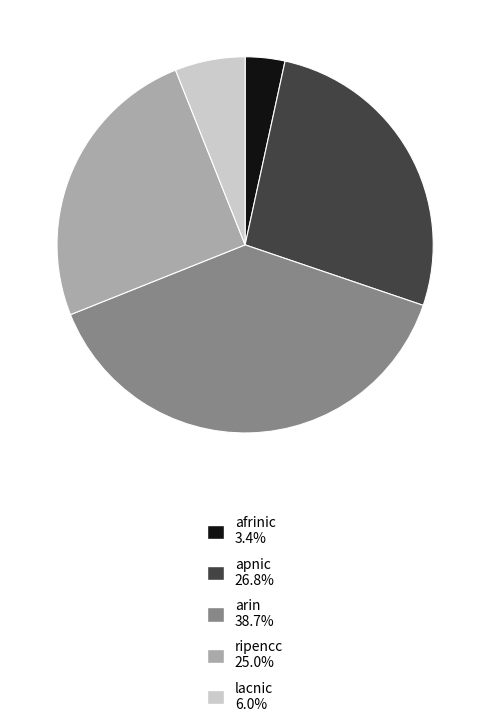

Is there a majority slice in this chart?

No